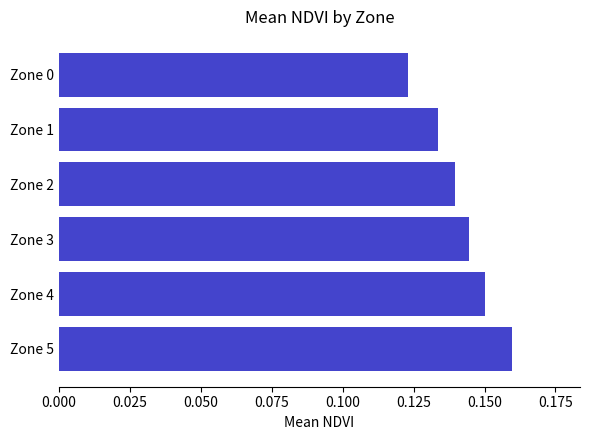

How many categories are shown in the chart?

6